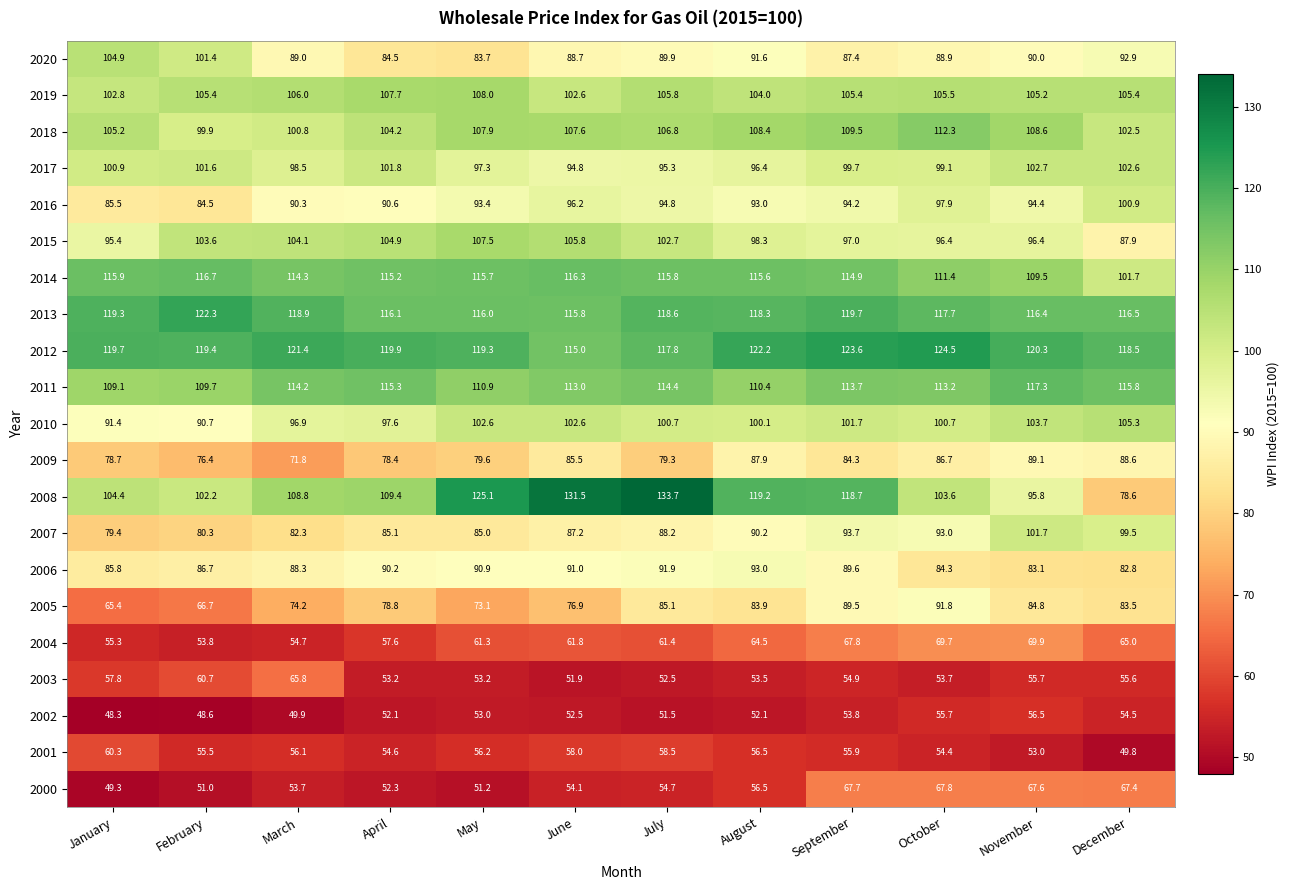

Count the number of categories in the chart.

12